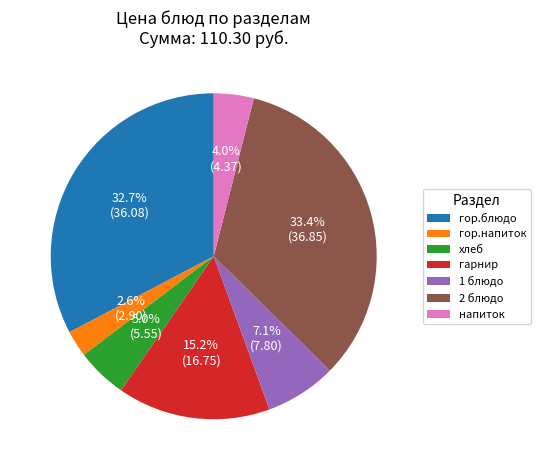

Does 2 блюдо account for over 50% of the chart?

No